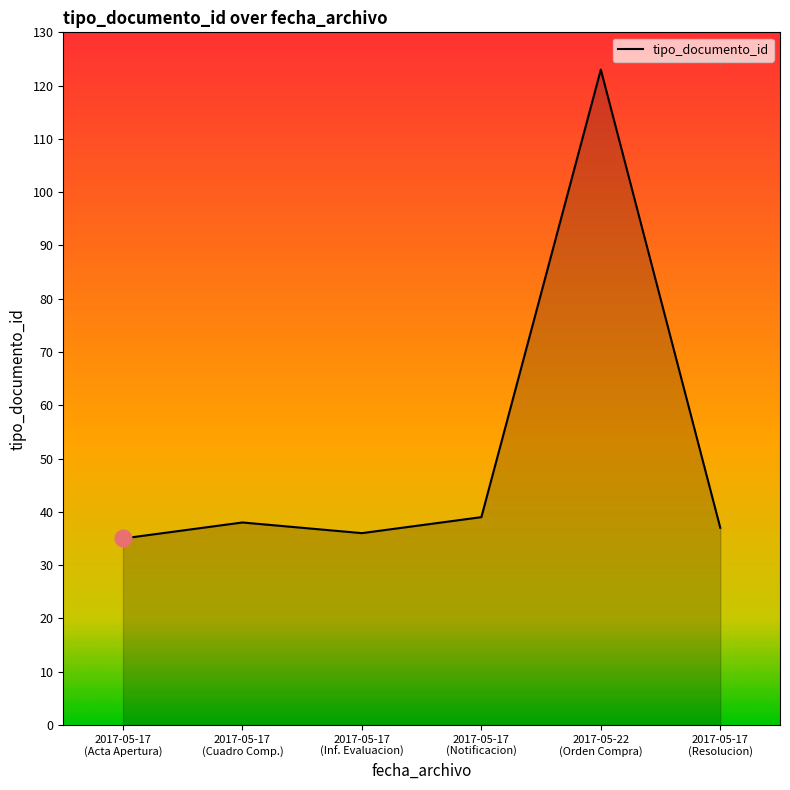

What is the maximum value shown in the chart?

123